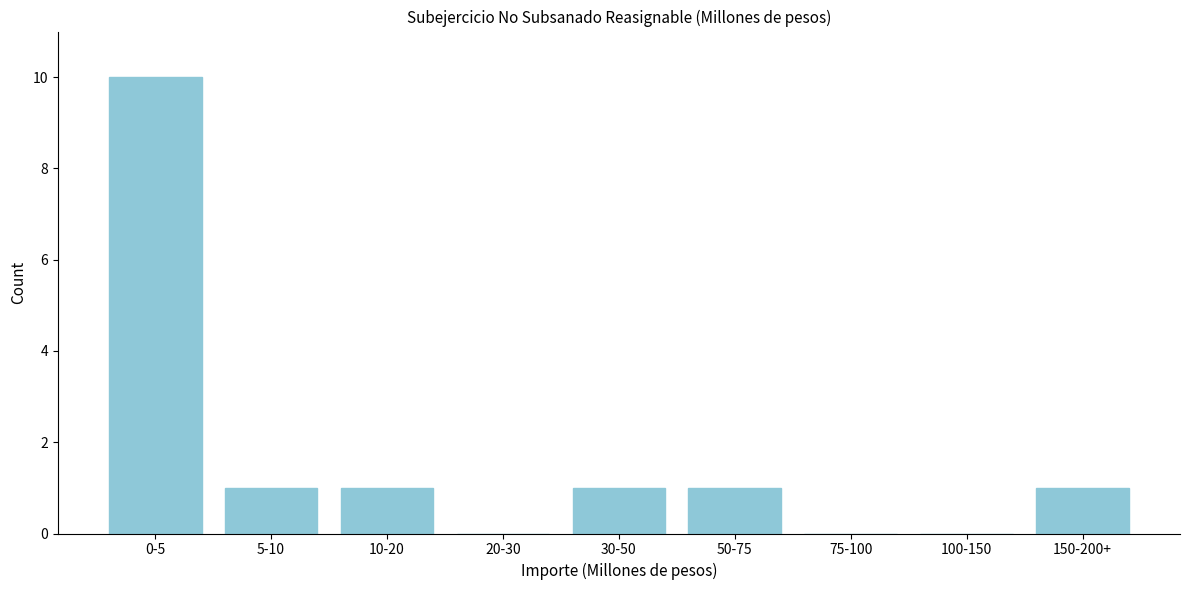

Reading left to right, what are all the values shown in this chart?

0-5=10	5-10=1	10-20=1	20-30=0	30-50=1	50-75=1	75-100=0	100-150=0	150-200+=1